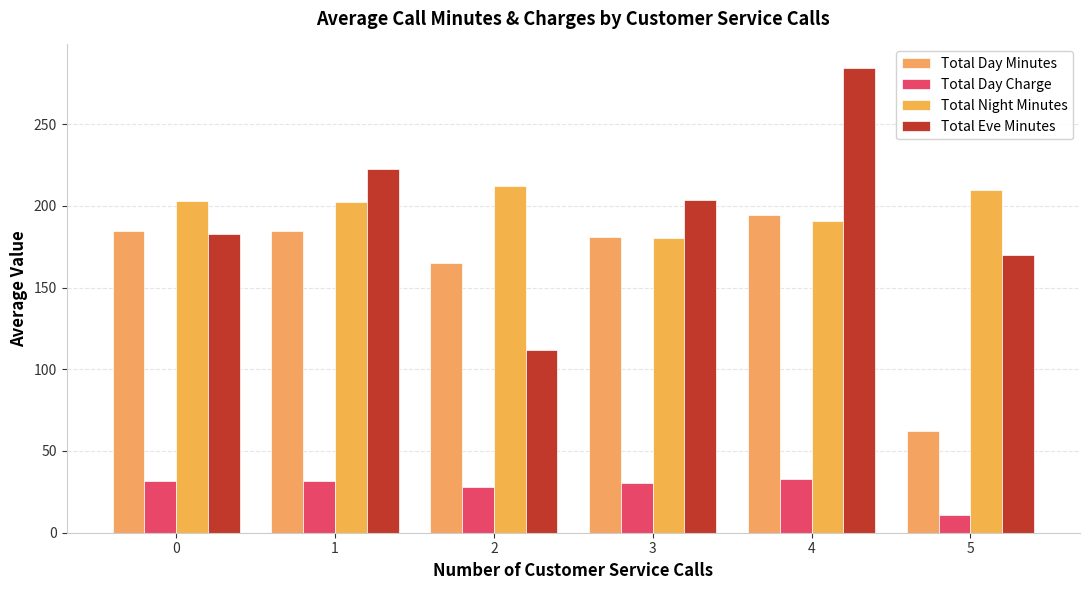

At how many categories does at least one series exceed 18?

6